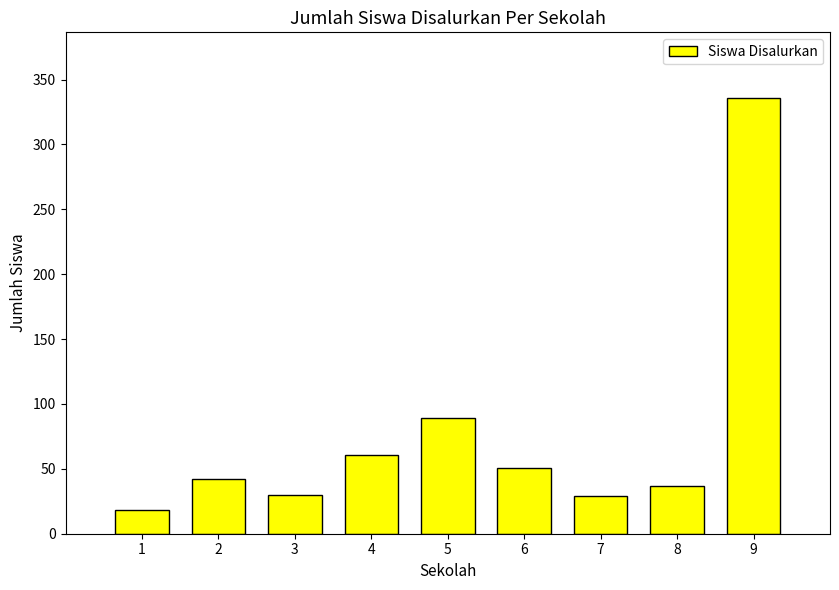

What is the value of the 2nd bar from the left?

42